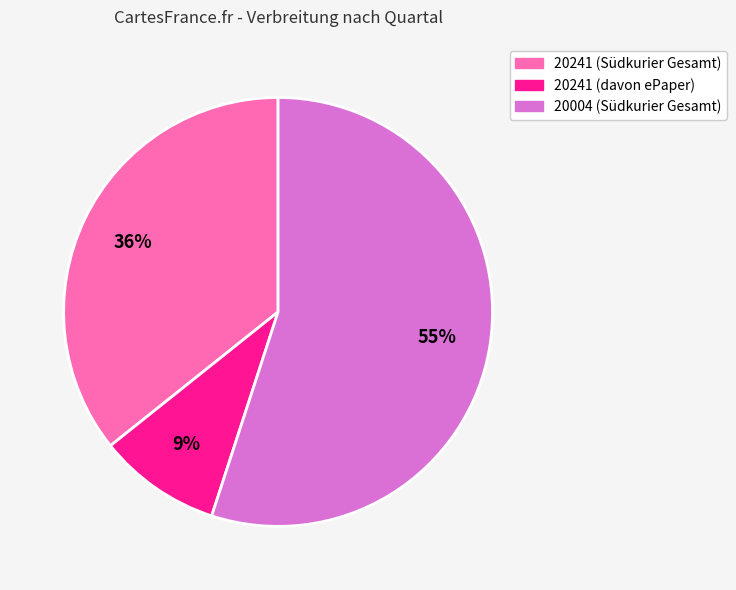

To the nearest percent, what is the difference between the largest and smallest slice percentages?

46%